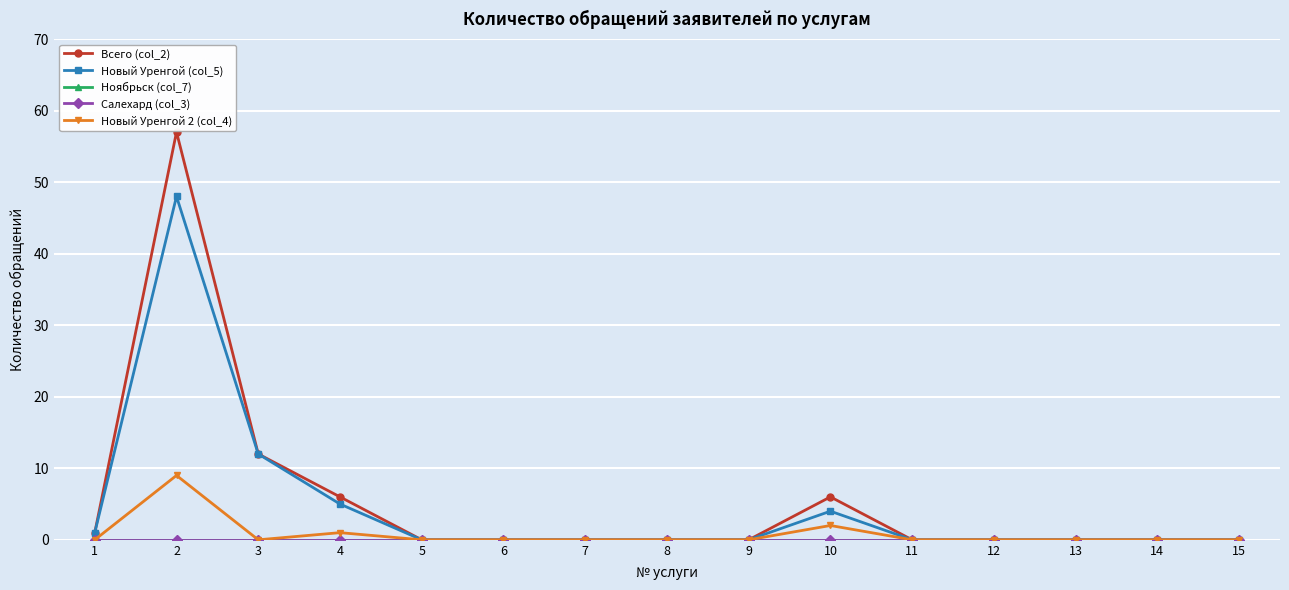

Which series changed the most between 5 and 13?

Всего (col_2)